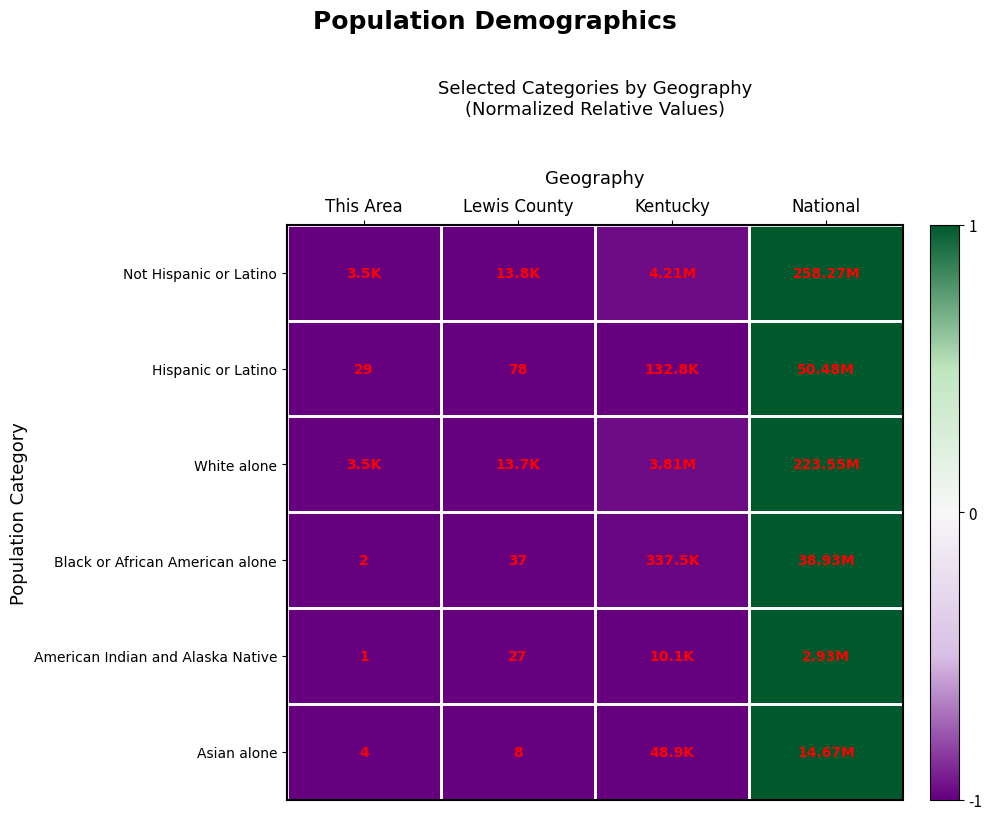

Rank the categories by White alone value from lowest to highest.

This Area, Lewis County, Kentucky, National